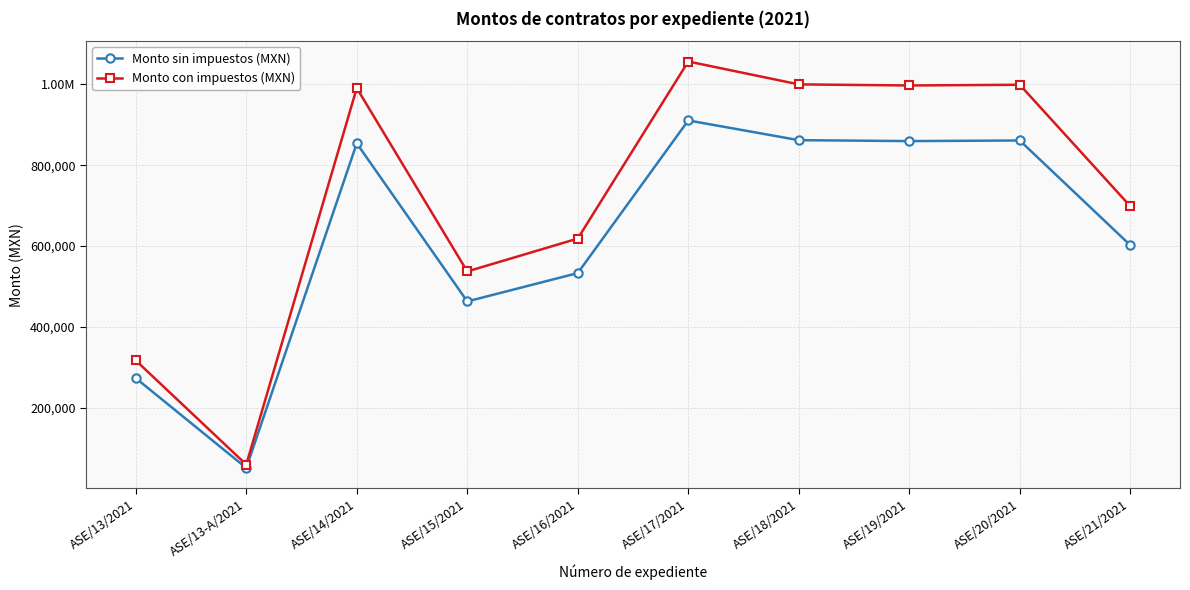

Does the chart have visible grid lines?

Yes